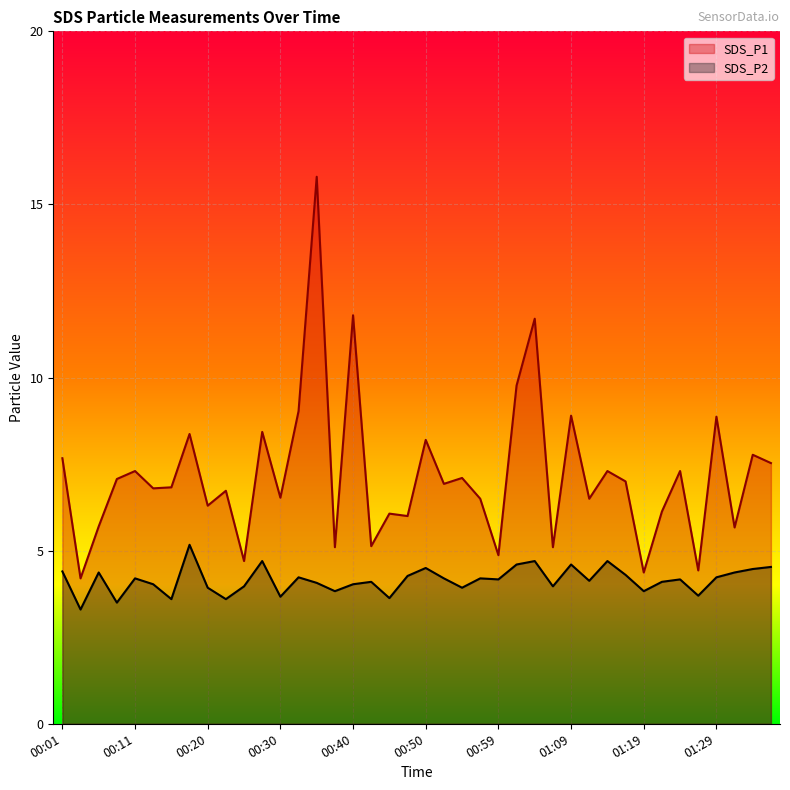

Where does the SDS_P2 series first go above 4?

00:01